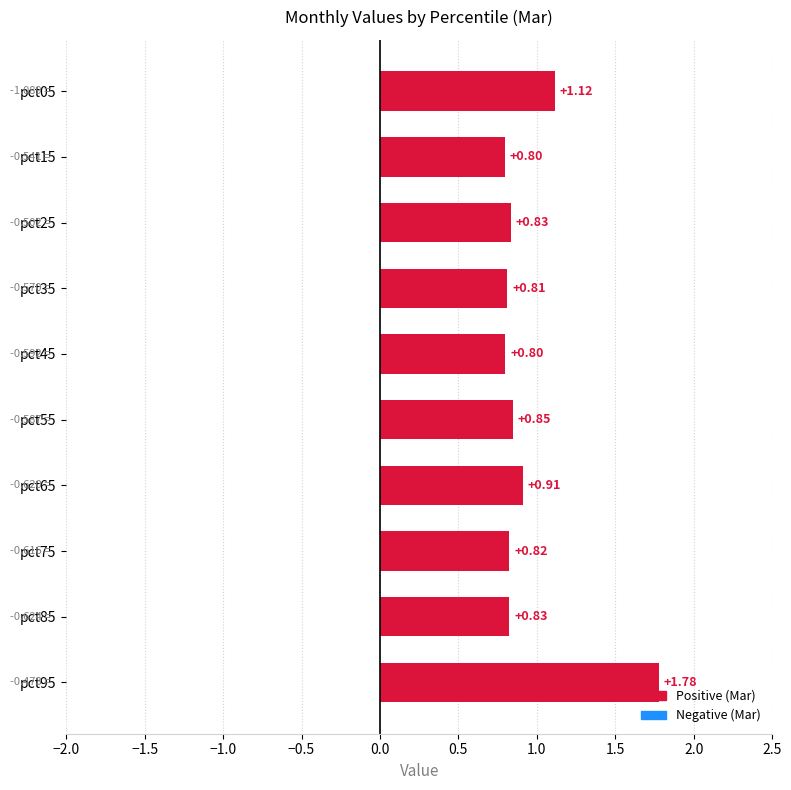

What is the difference between the maximum and minimum values?

1.0